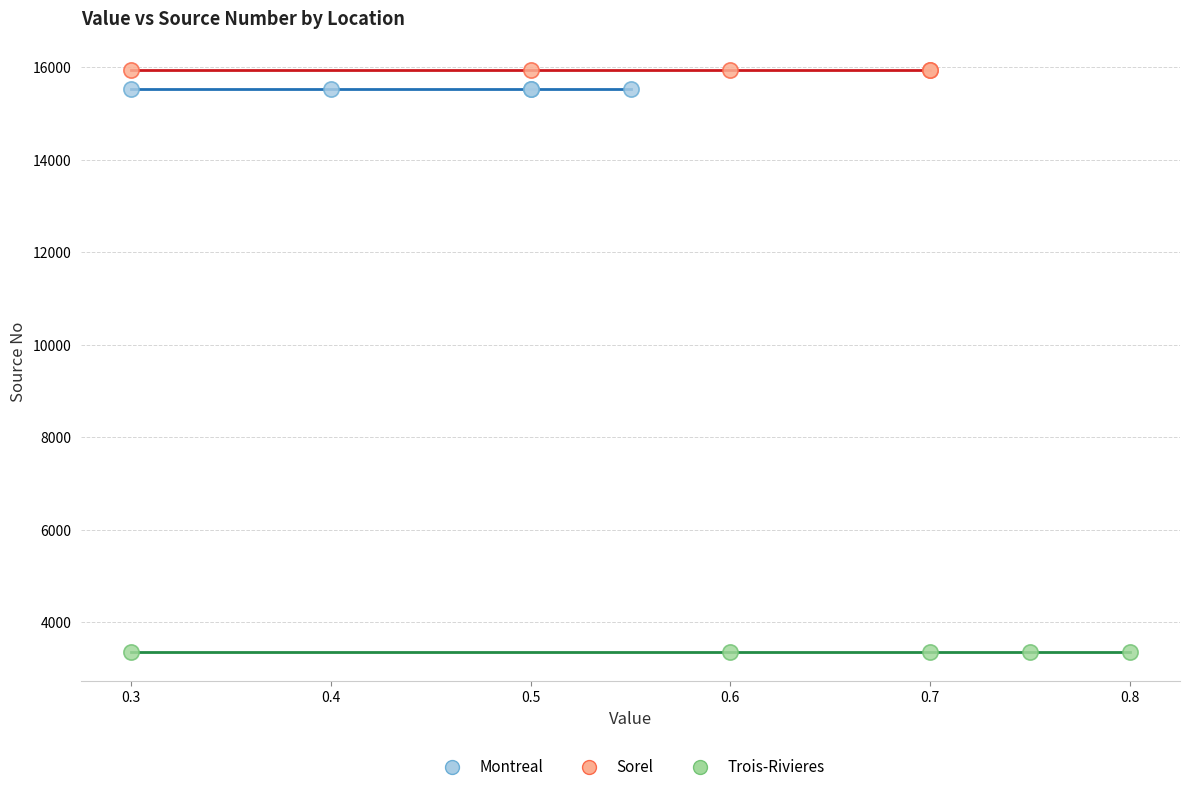

Which series reaches the minimum Y coordinate?

Trois-Rivieres